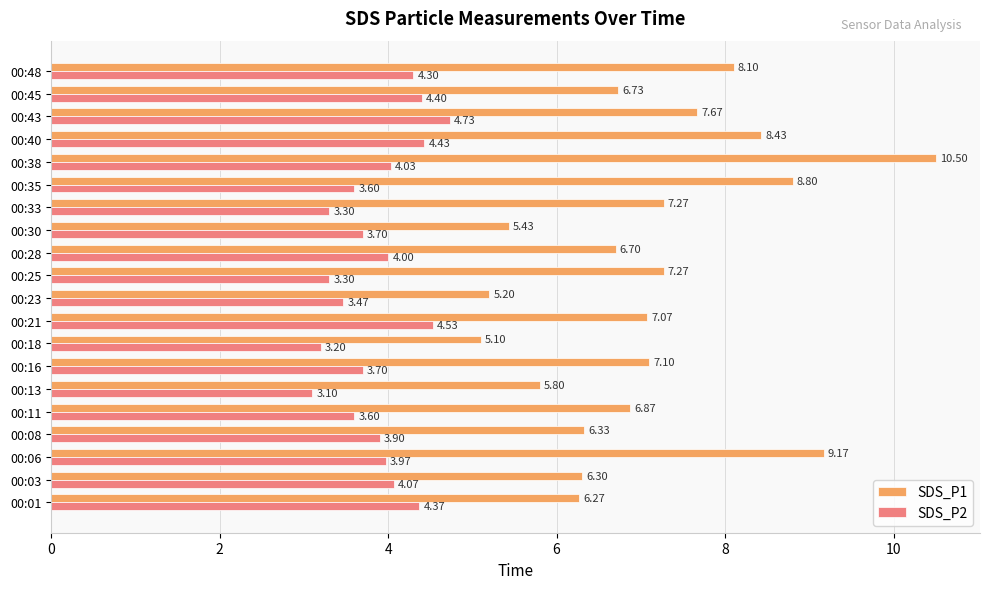

Which series has the widest spread of values?

SDS_P1